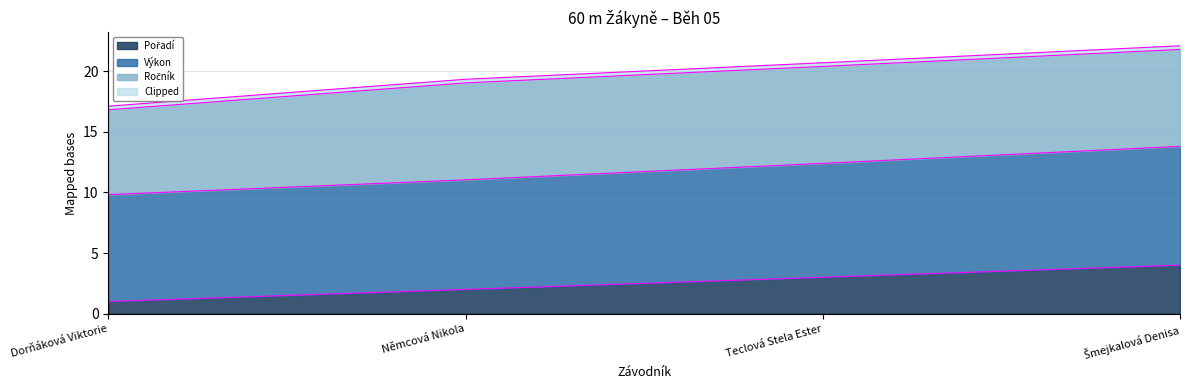

Does the chart display data point markers on the line(s)?

No